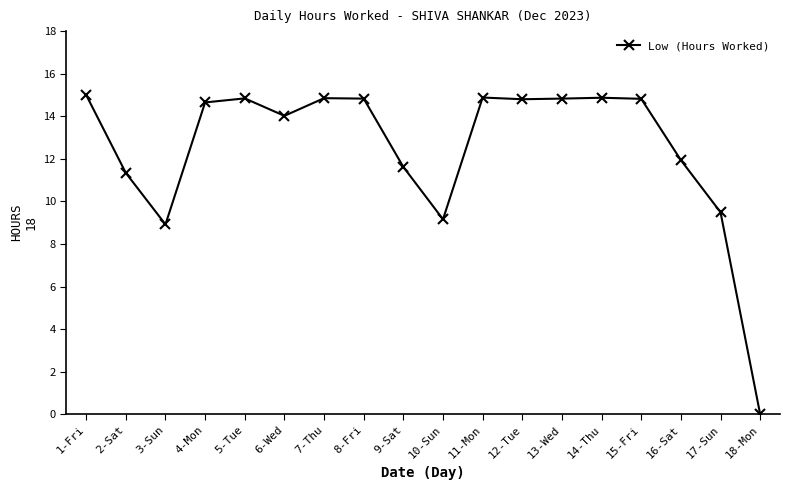

What is the approximate value at 4-Mon?

14.7